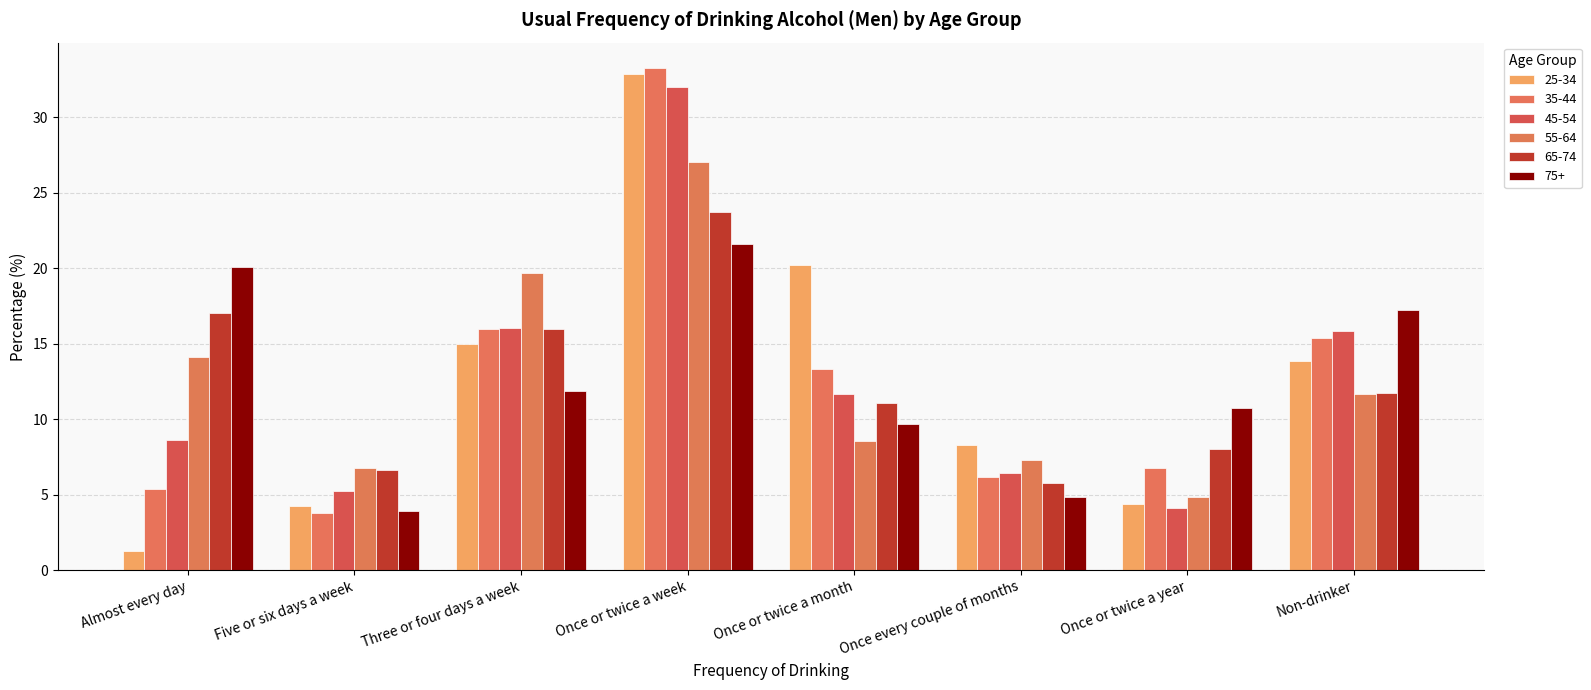

What are all the series names shown in the legend?

25-34, 35-44, 45-54, 55-64, 65-74, 75+